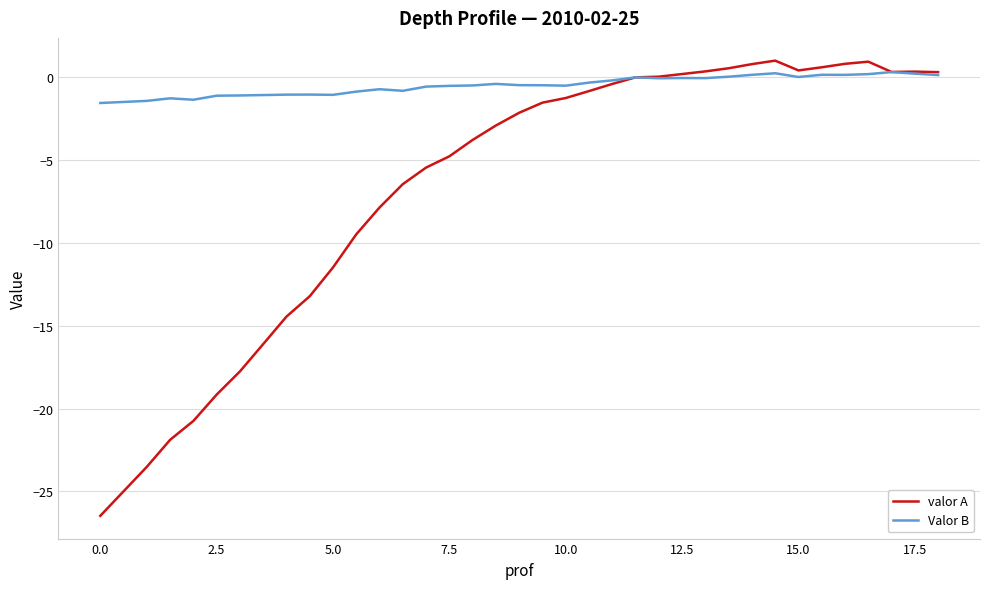

List the series in order of their overall mean, highest first.

Valor B, valor A